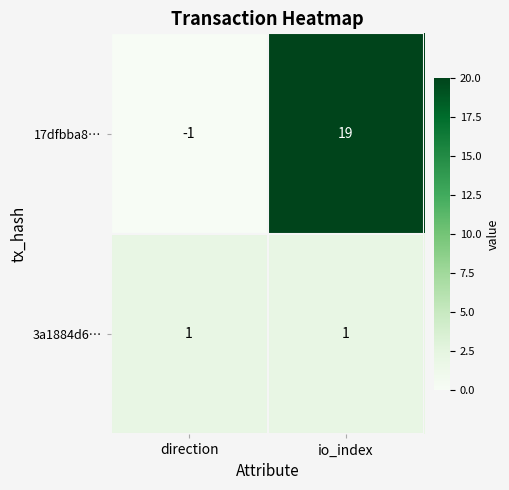

Which series has the widest spread of values?

17dfbba8…